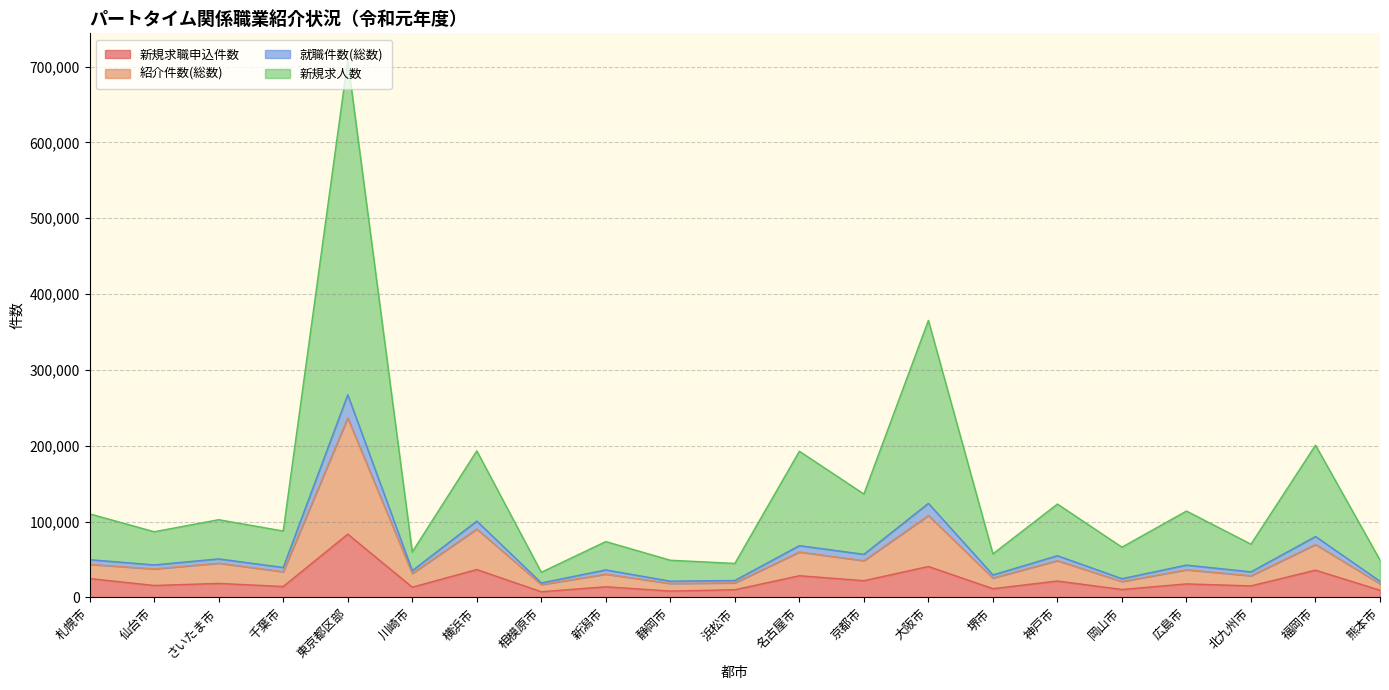

At which category is the sum across all series the highest?

東京都区部